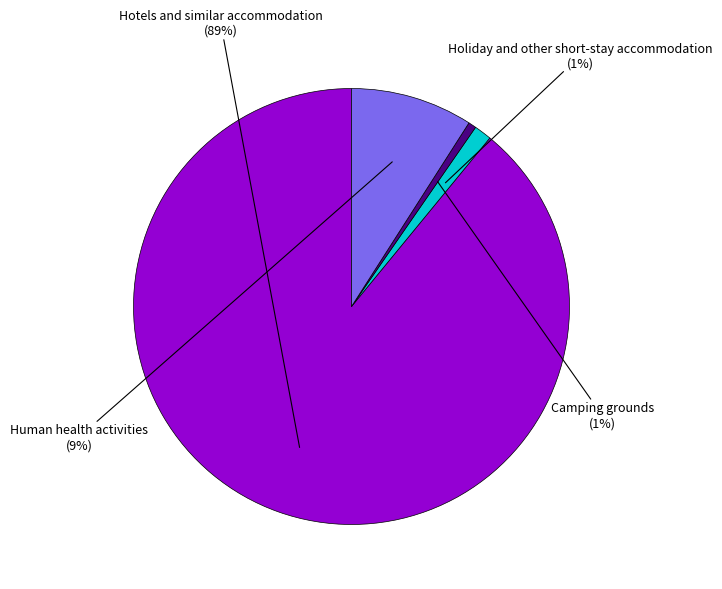

Count the number of slices in the pie.

4